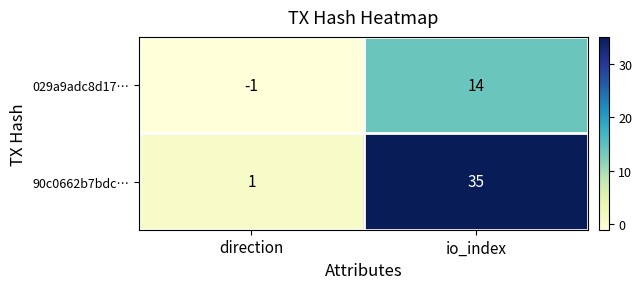

Which series changed the most between direction and io_index?

90c0662b7bdc…